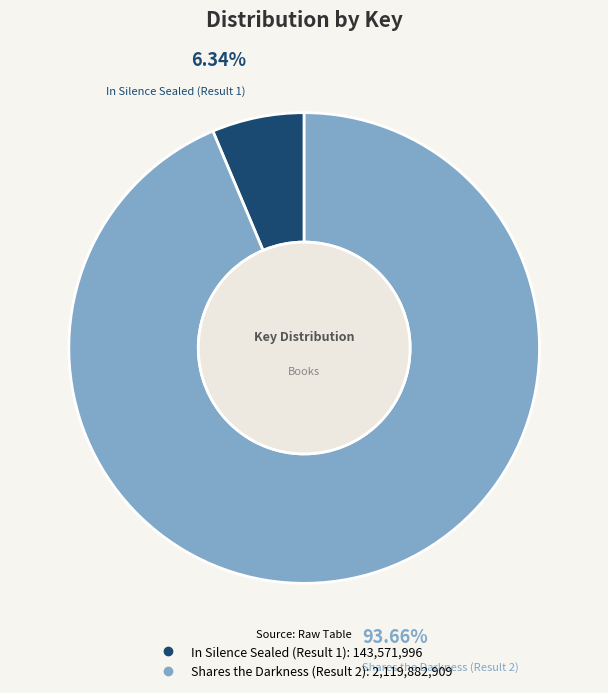

Which category has the smallest portion of the pie?

In Silence Sealed (Result 1)